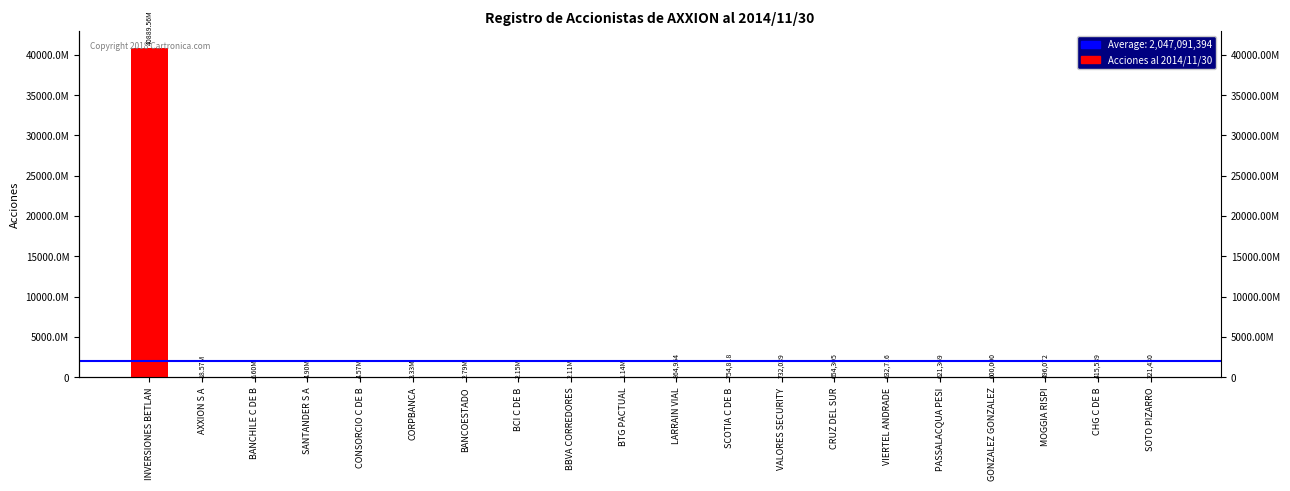

True or false: the data shows 1417248 at LARRAIN VIAL.

False